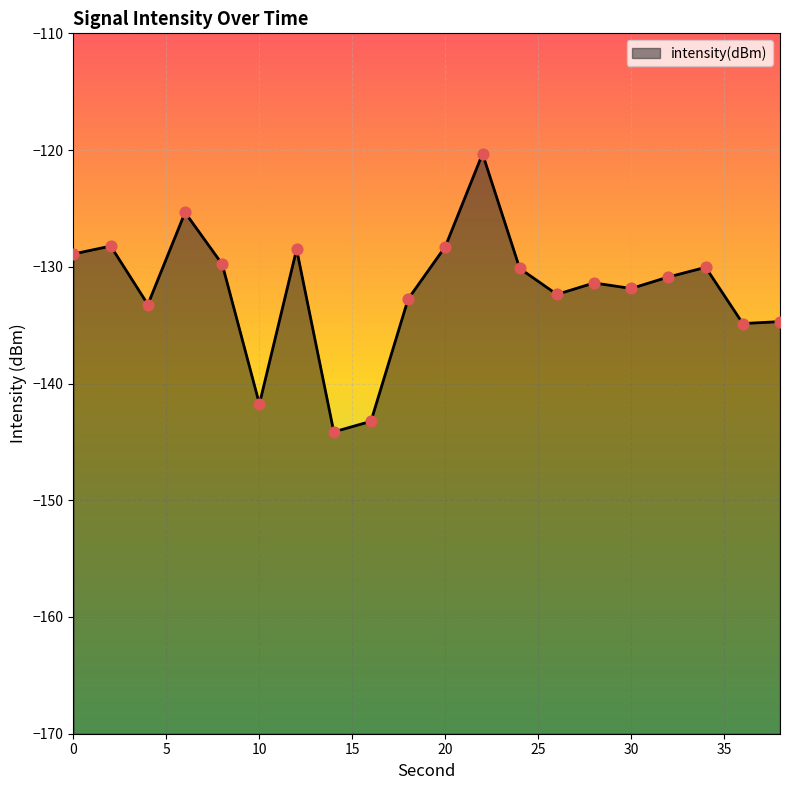

Which has a higher value, 22 or 34?

22